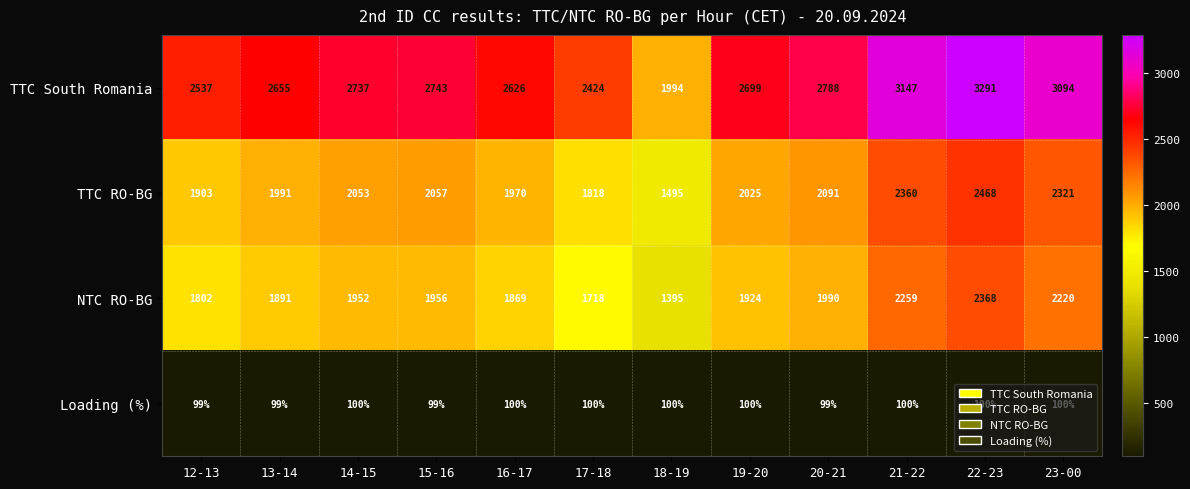

What is the lowest value of the Loading (%) series?

99